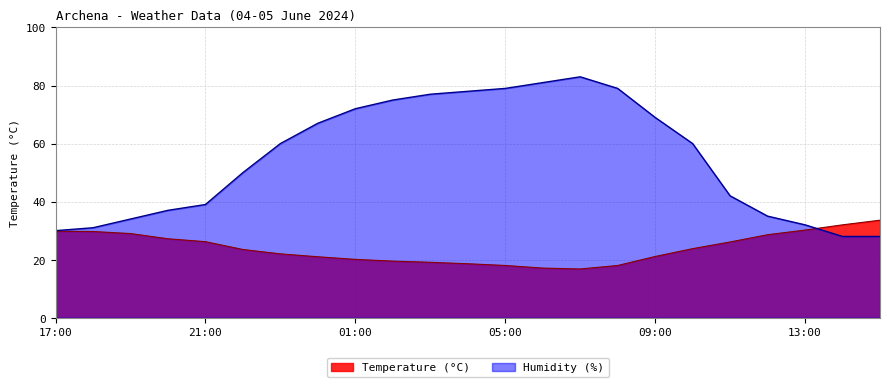

The Humidity (%) series shows 34.0 at 19:00. True or false?

True